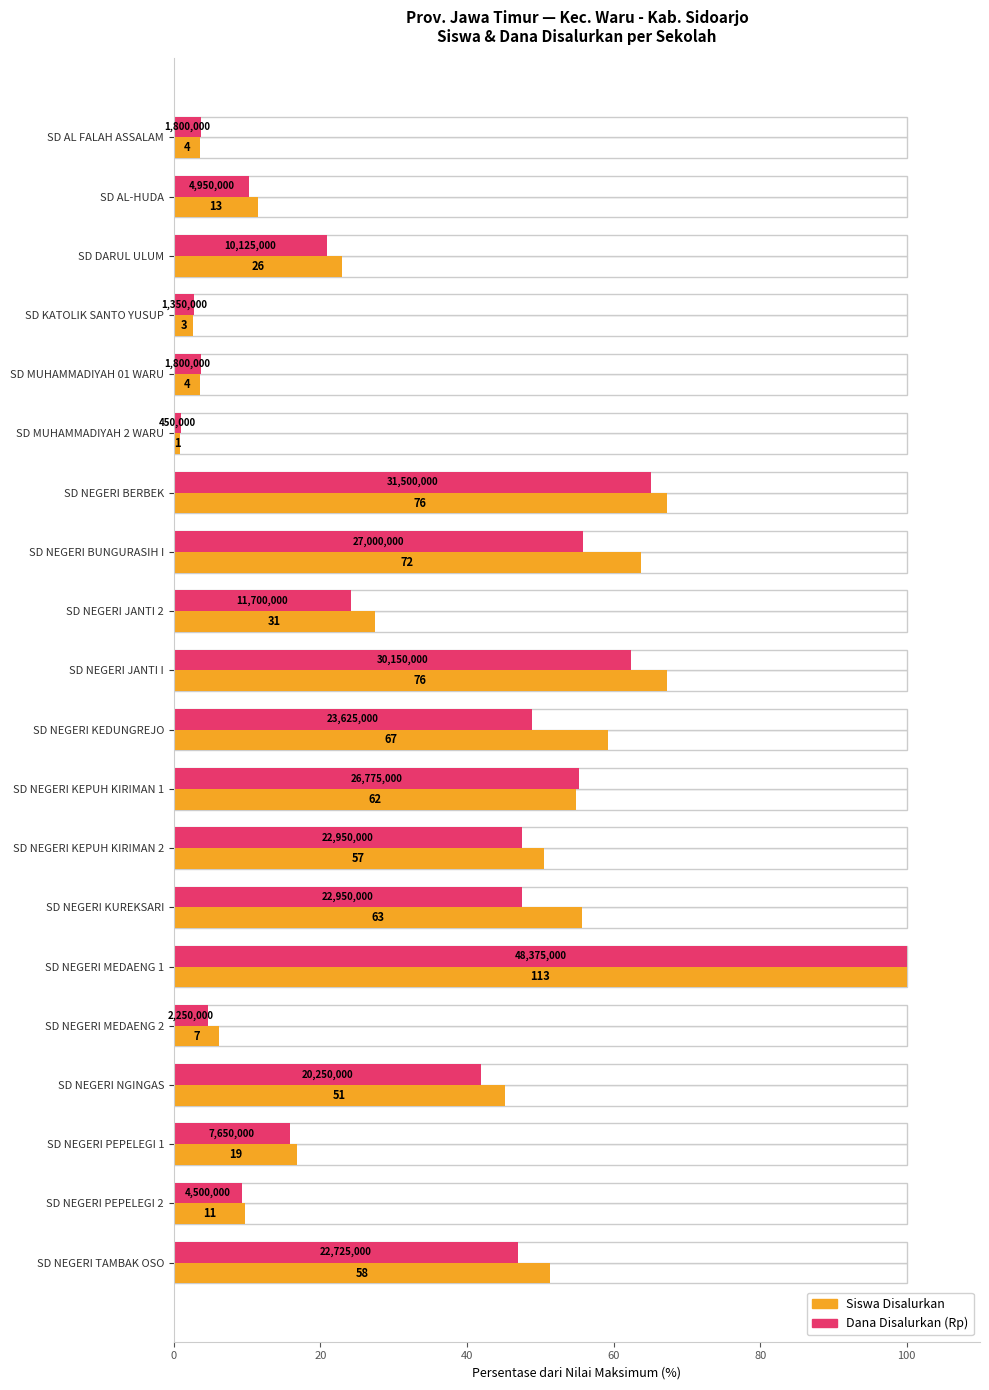

At SD NEGERI MEDAENG 1, list the series in order from largest to smallest.

Siswa Disalurkan, Dana Disalurkan